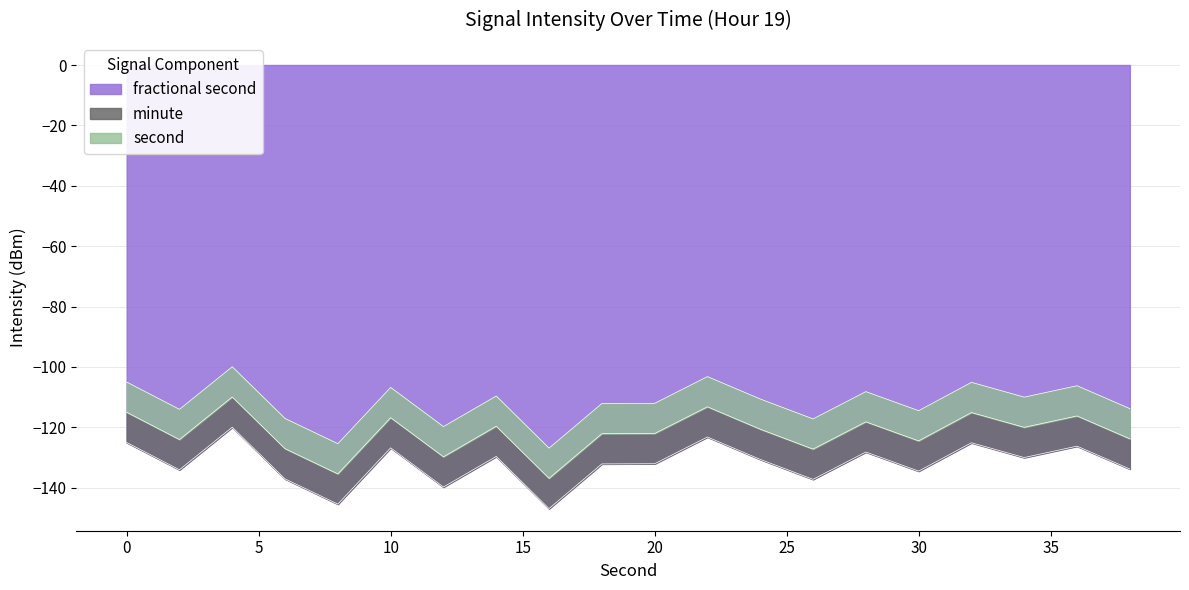

What is the minimum value for fractional second?

-146.9